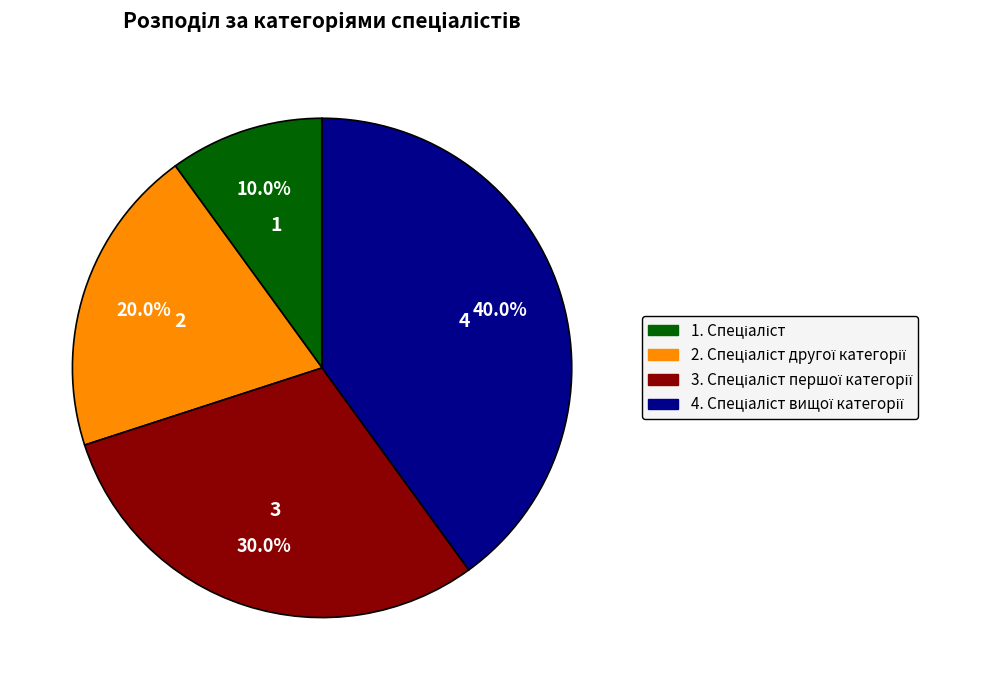

Count the number of slices in the pie.

4